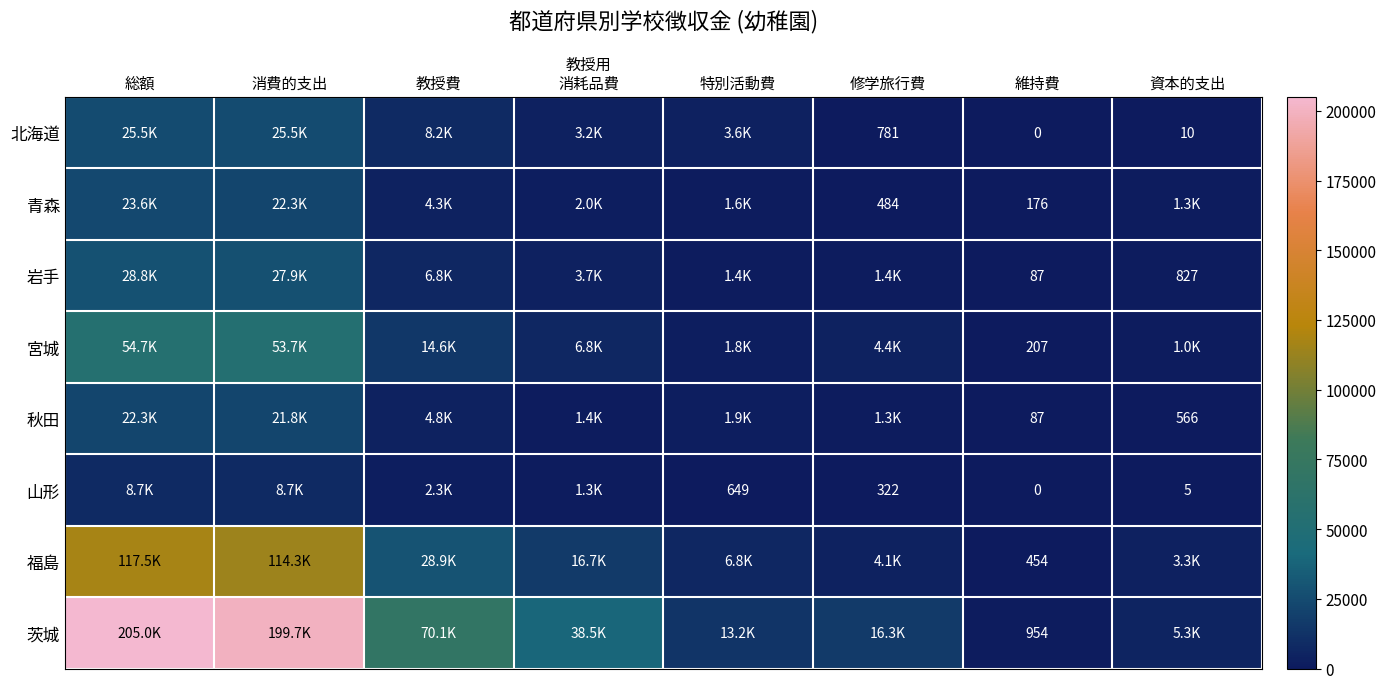

Is it true that 岩手 equals 87 at 維持費?

True